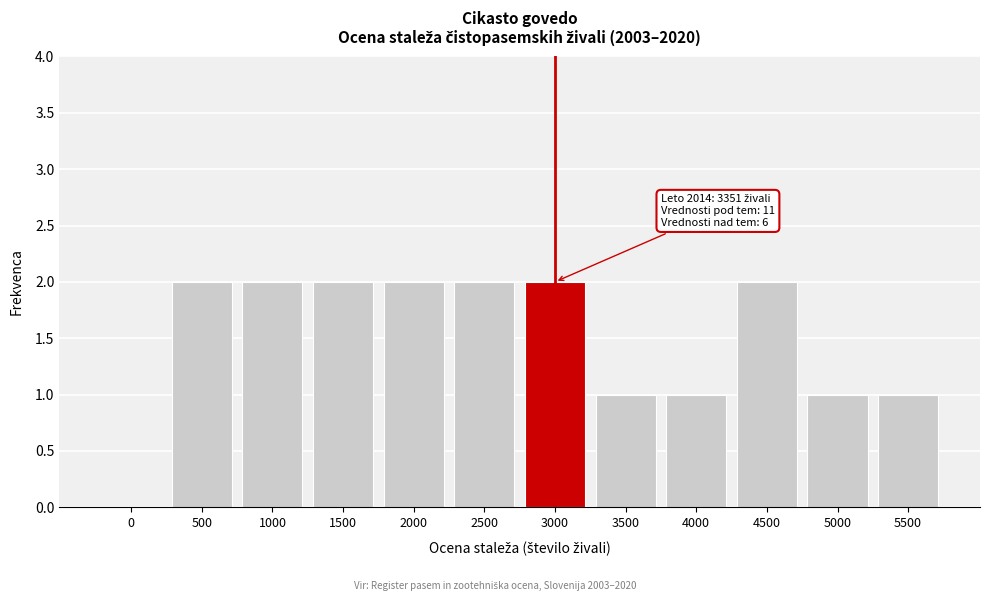

Reading right to left, transcribe all the data shown in this chart.

5500=1	5000=1	4500=2	4000=1	3500=1	3000=2	2500=2	2000=2	1500=2	1000=2	500=2	0=0